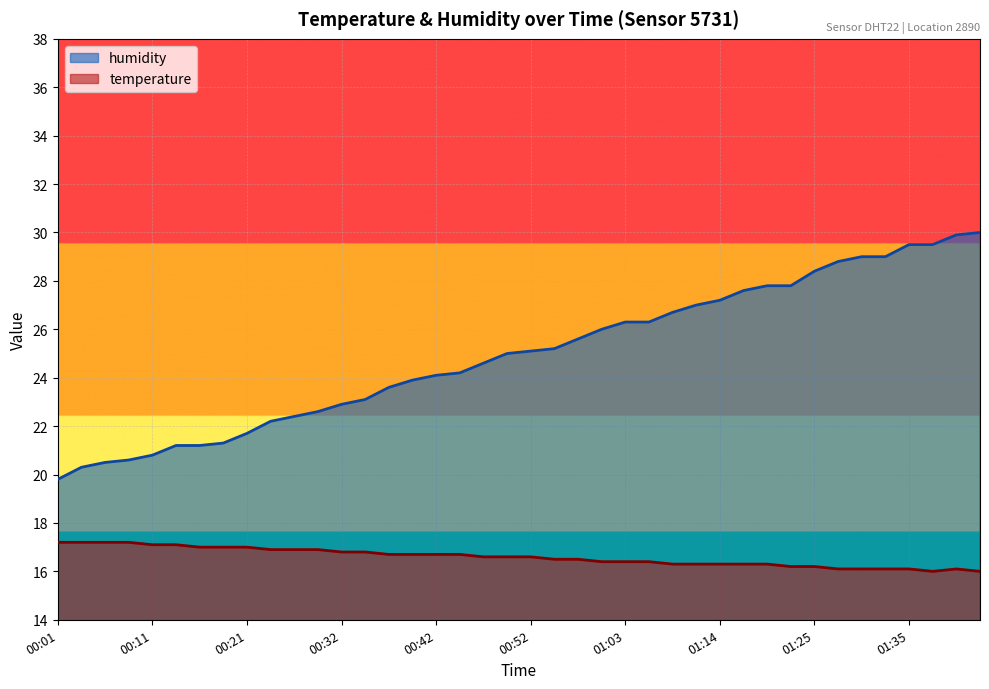

Which series has the largest total across all categories?

humidity